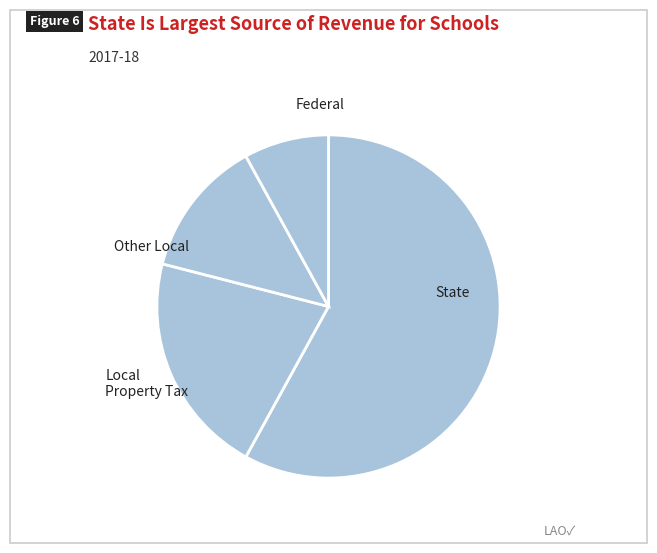

Is there any slice that represents more than half of the pie?

Yes